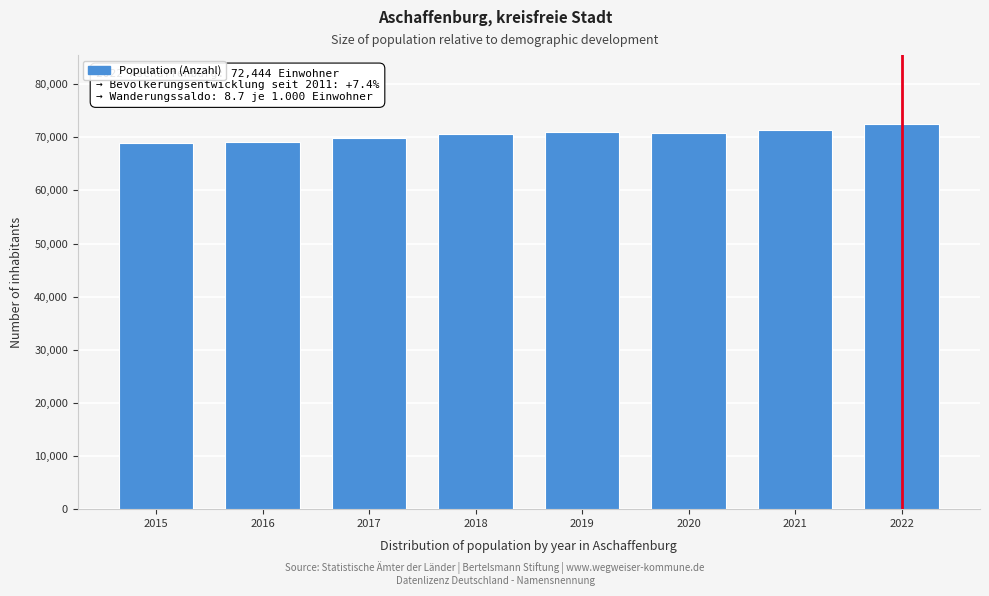

Between 2022 and 2016, which is larger?

2022